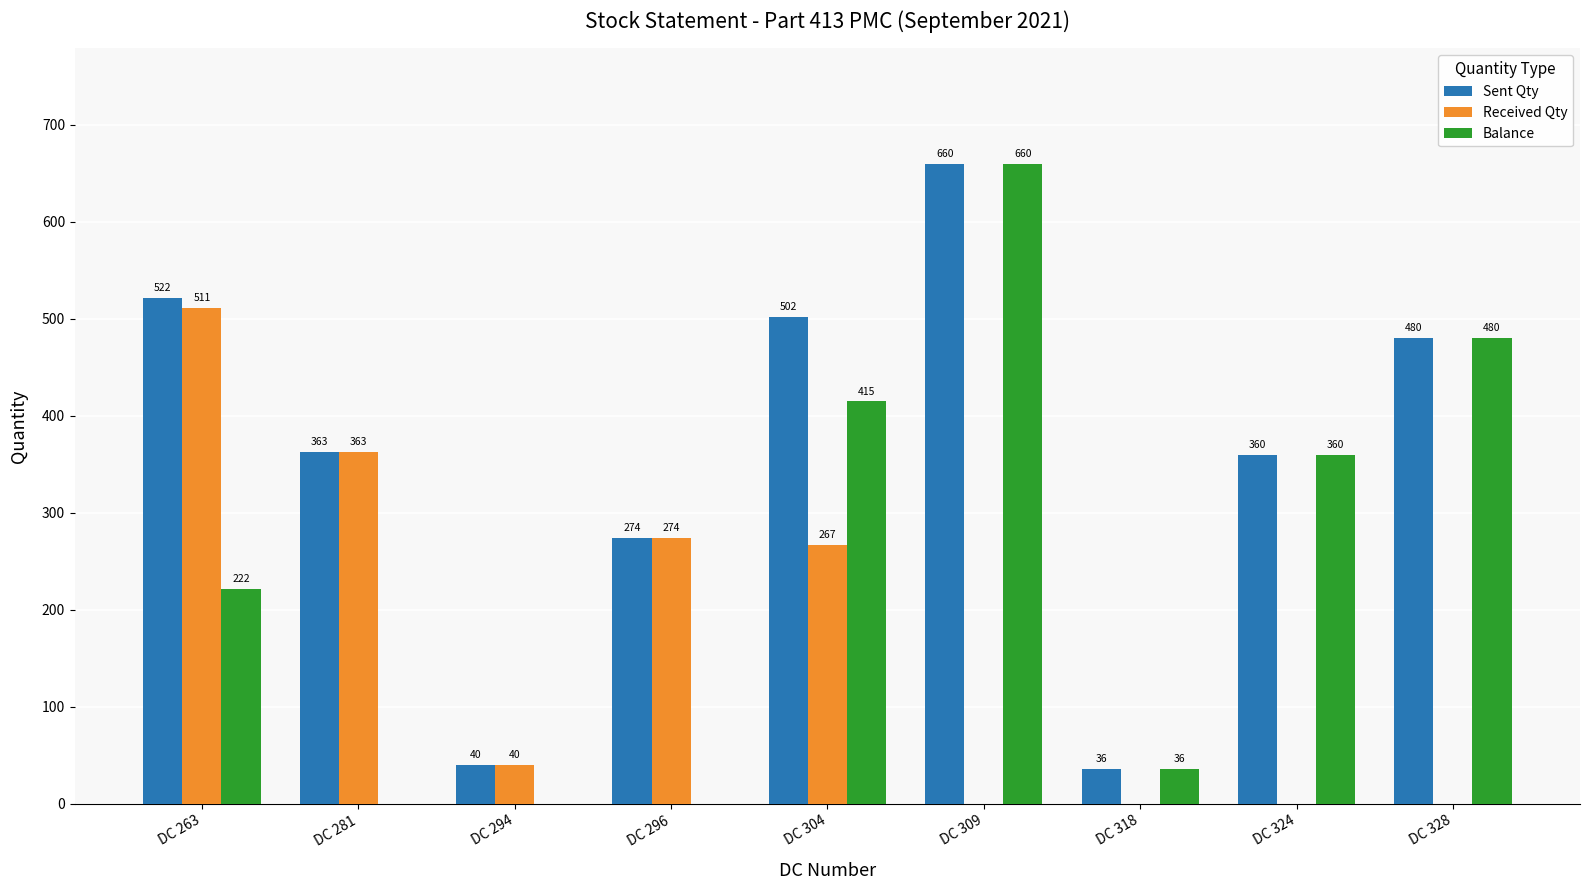

Reading left to right, transcribe all the data shown in this chart.

Sent Qty: DC 263=522	DC 281=363	DC 294=40	DC 296=274	DC 304=502	DC 309=660	DC 318=36	DC 324=360	DC 328=480
Received Qty: DC 263=511	DC 281=363	DC 294=40	DC 296=274	DC 304=267	DC 309=0	DC 318=0	DC 324=0	DC 328=0
Balance: DC 263=222	DC 281=0	DC 294=0	DC 296=0	DC 304=415	DC 309=660	DC 318=36	DC 324=360	DC 328=480